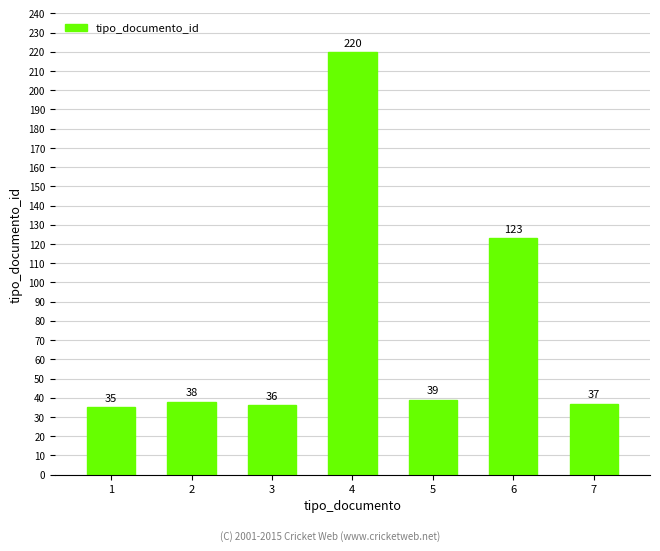

What is the greatest value displayed?

220